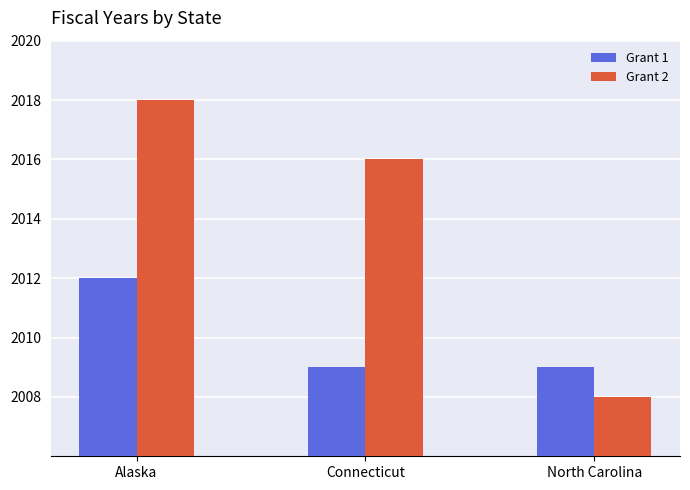

Reading left to right, what are all the values shown in this chart?

Grant 1: 2012	2009	2009
Grant 2: 2018	2016	2008